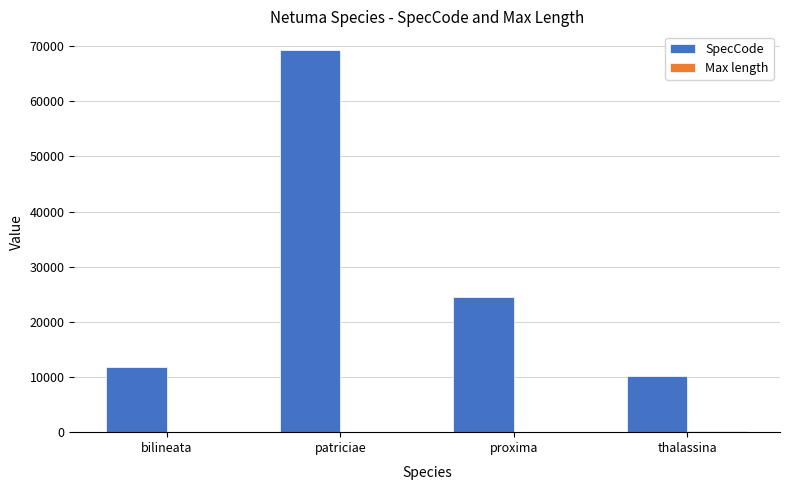

What is the sum of all SpecCode values?

115792.0